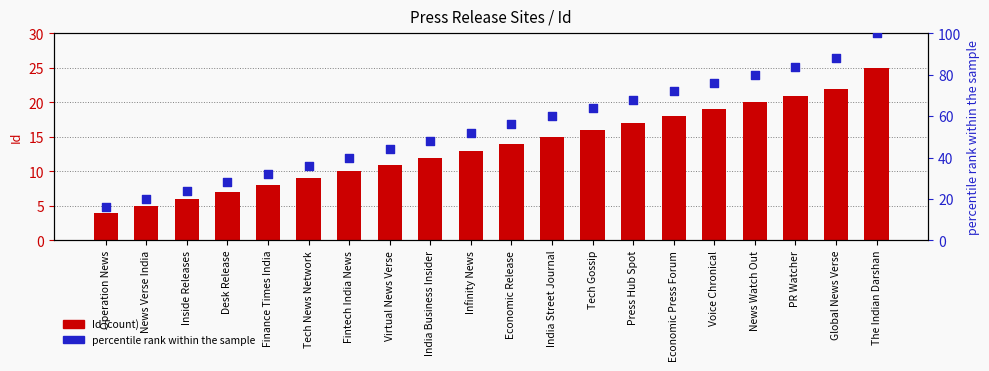

Which series has the largest total across all categories?

percentile rank within the sample